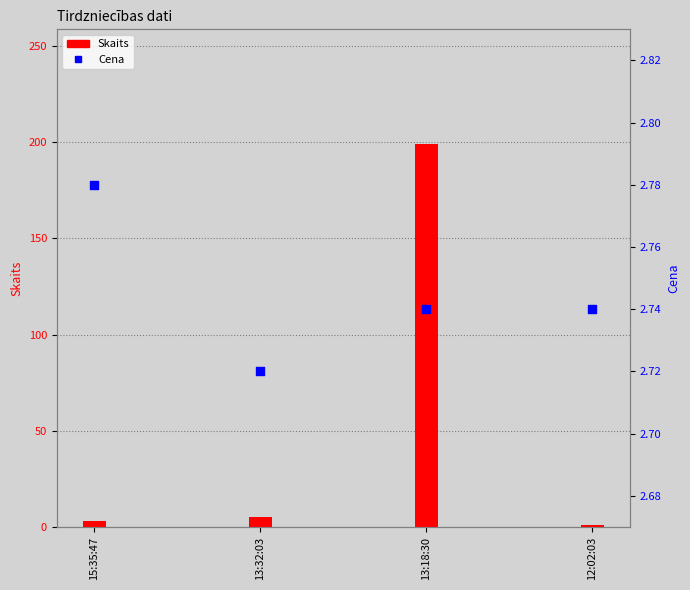

Which series has the largest total across all categories?

Skaits